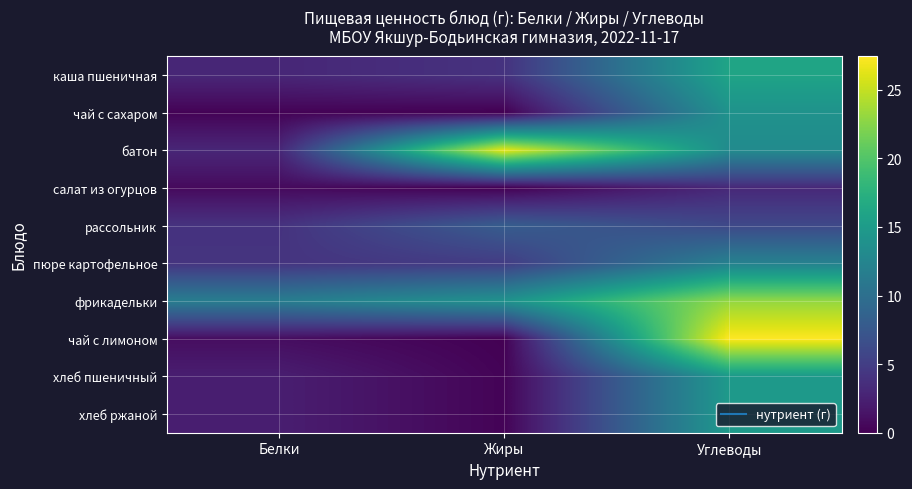

Which has a higher value, Углеводы or Жиры?

Углеводы